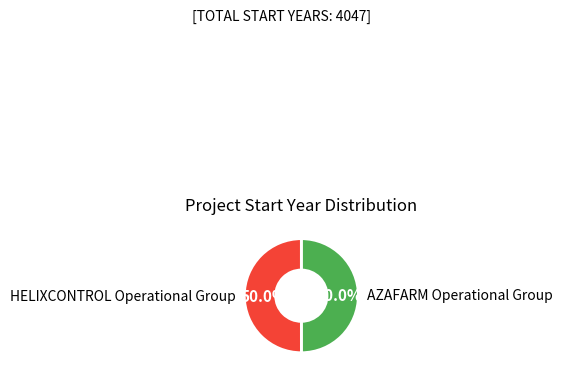

Is the sum of AZAFARM Operational Group and HELIXCONTROL Operational Group greater than half?

Yes